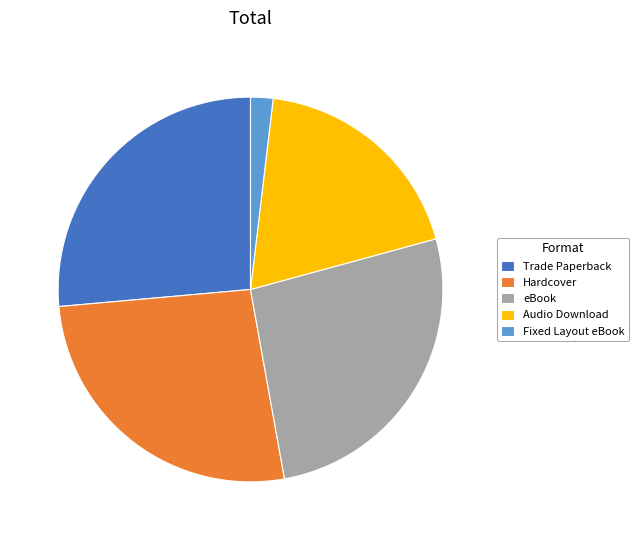

Do Trade Paperback and Fixed Layout eBook together represent more than half of the pie?

No